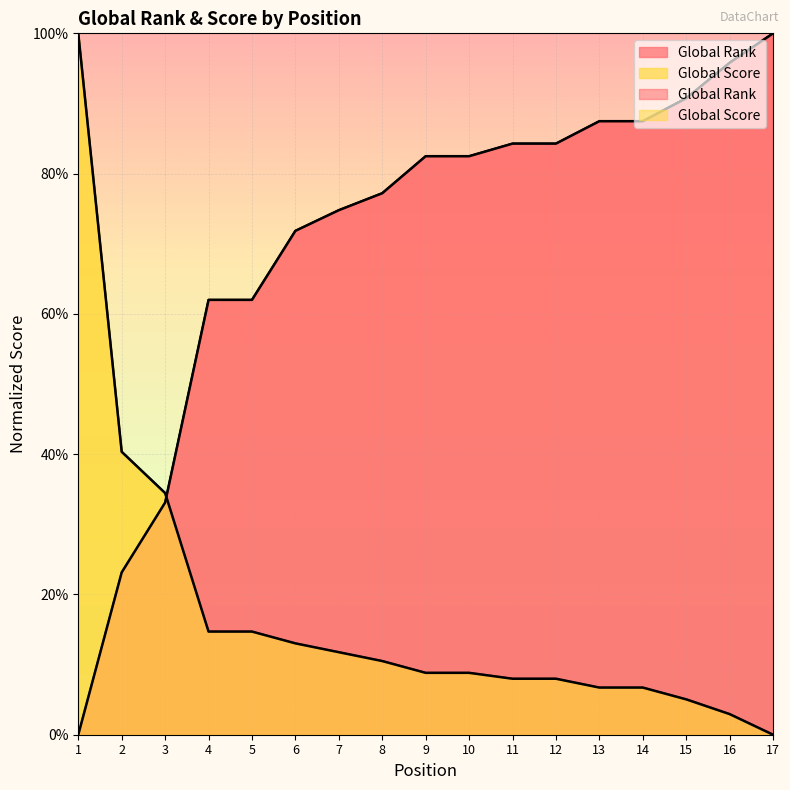

How many distinct data groups are displayed?

2